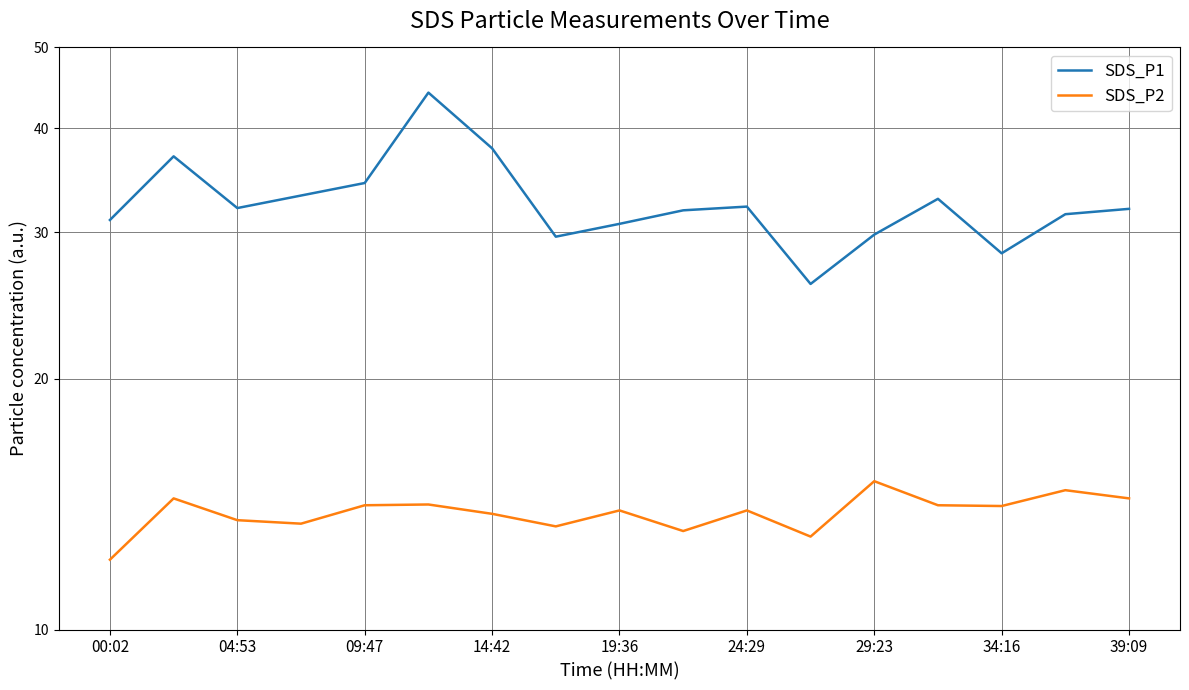

What is the lowest value of the SDS_P2 series?

12.1